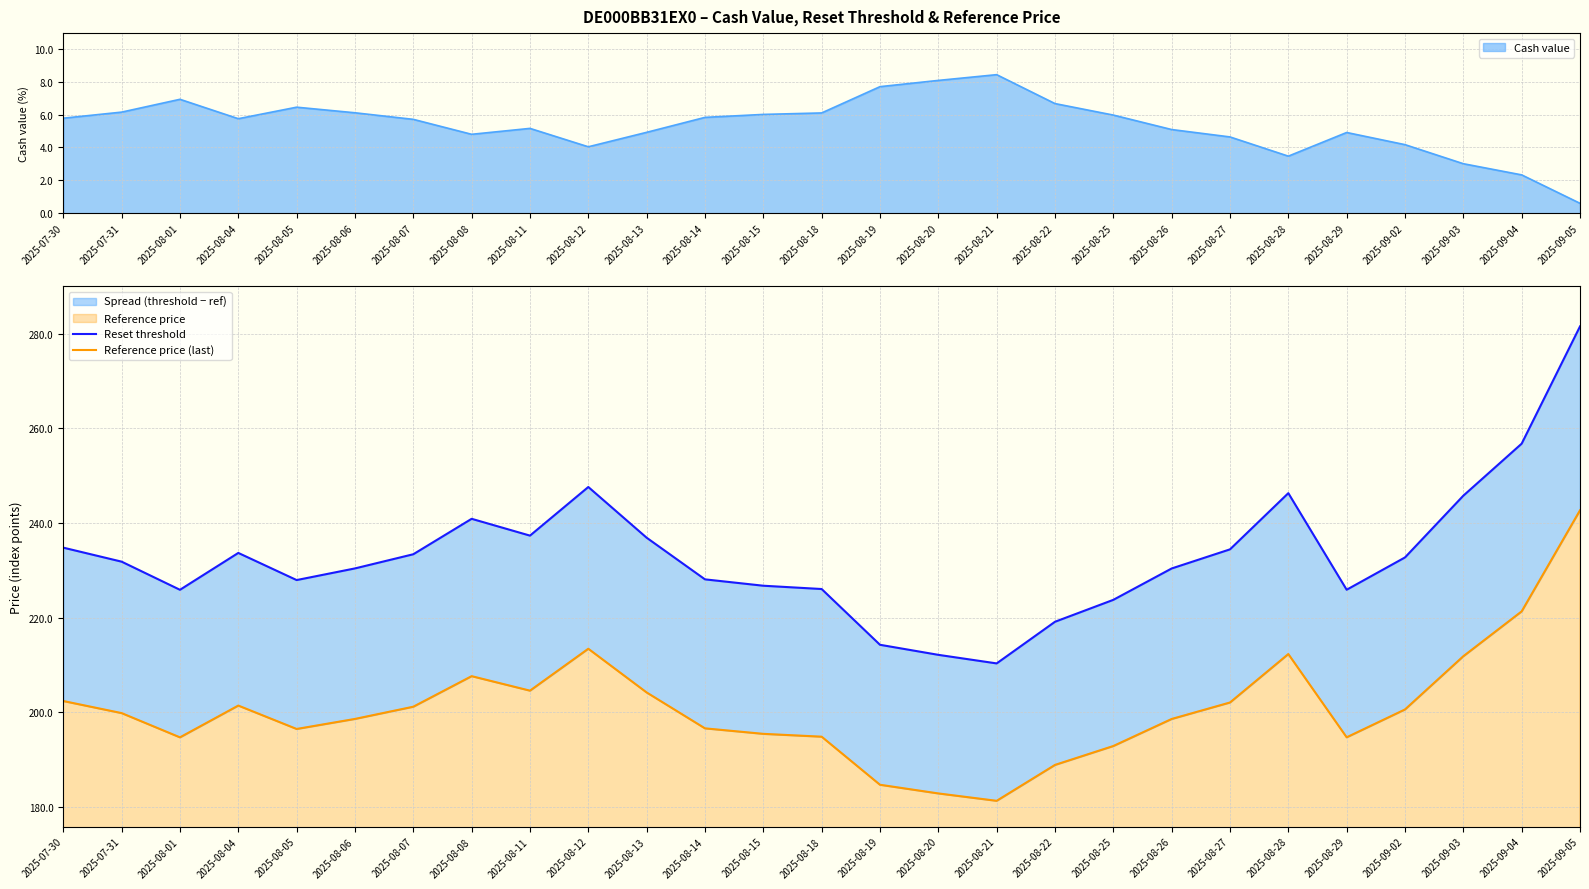

What is the sum of the Reset threshold values at 2025-09-04 and 2025-08-29?

482.7